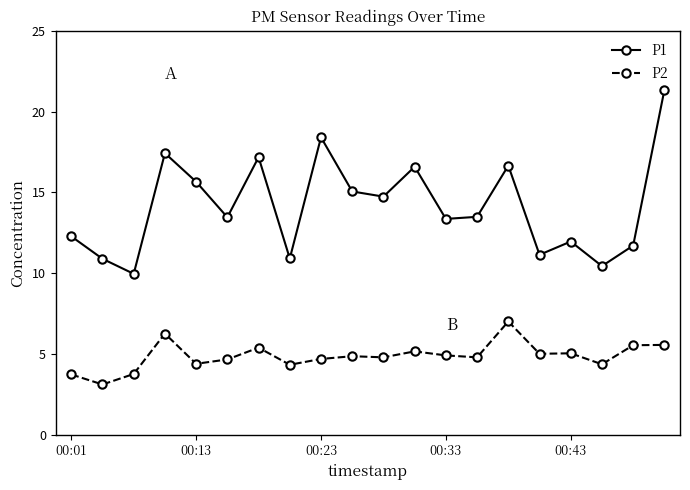

What is the maximum value for P2?

7.0